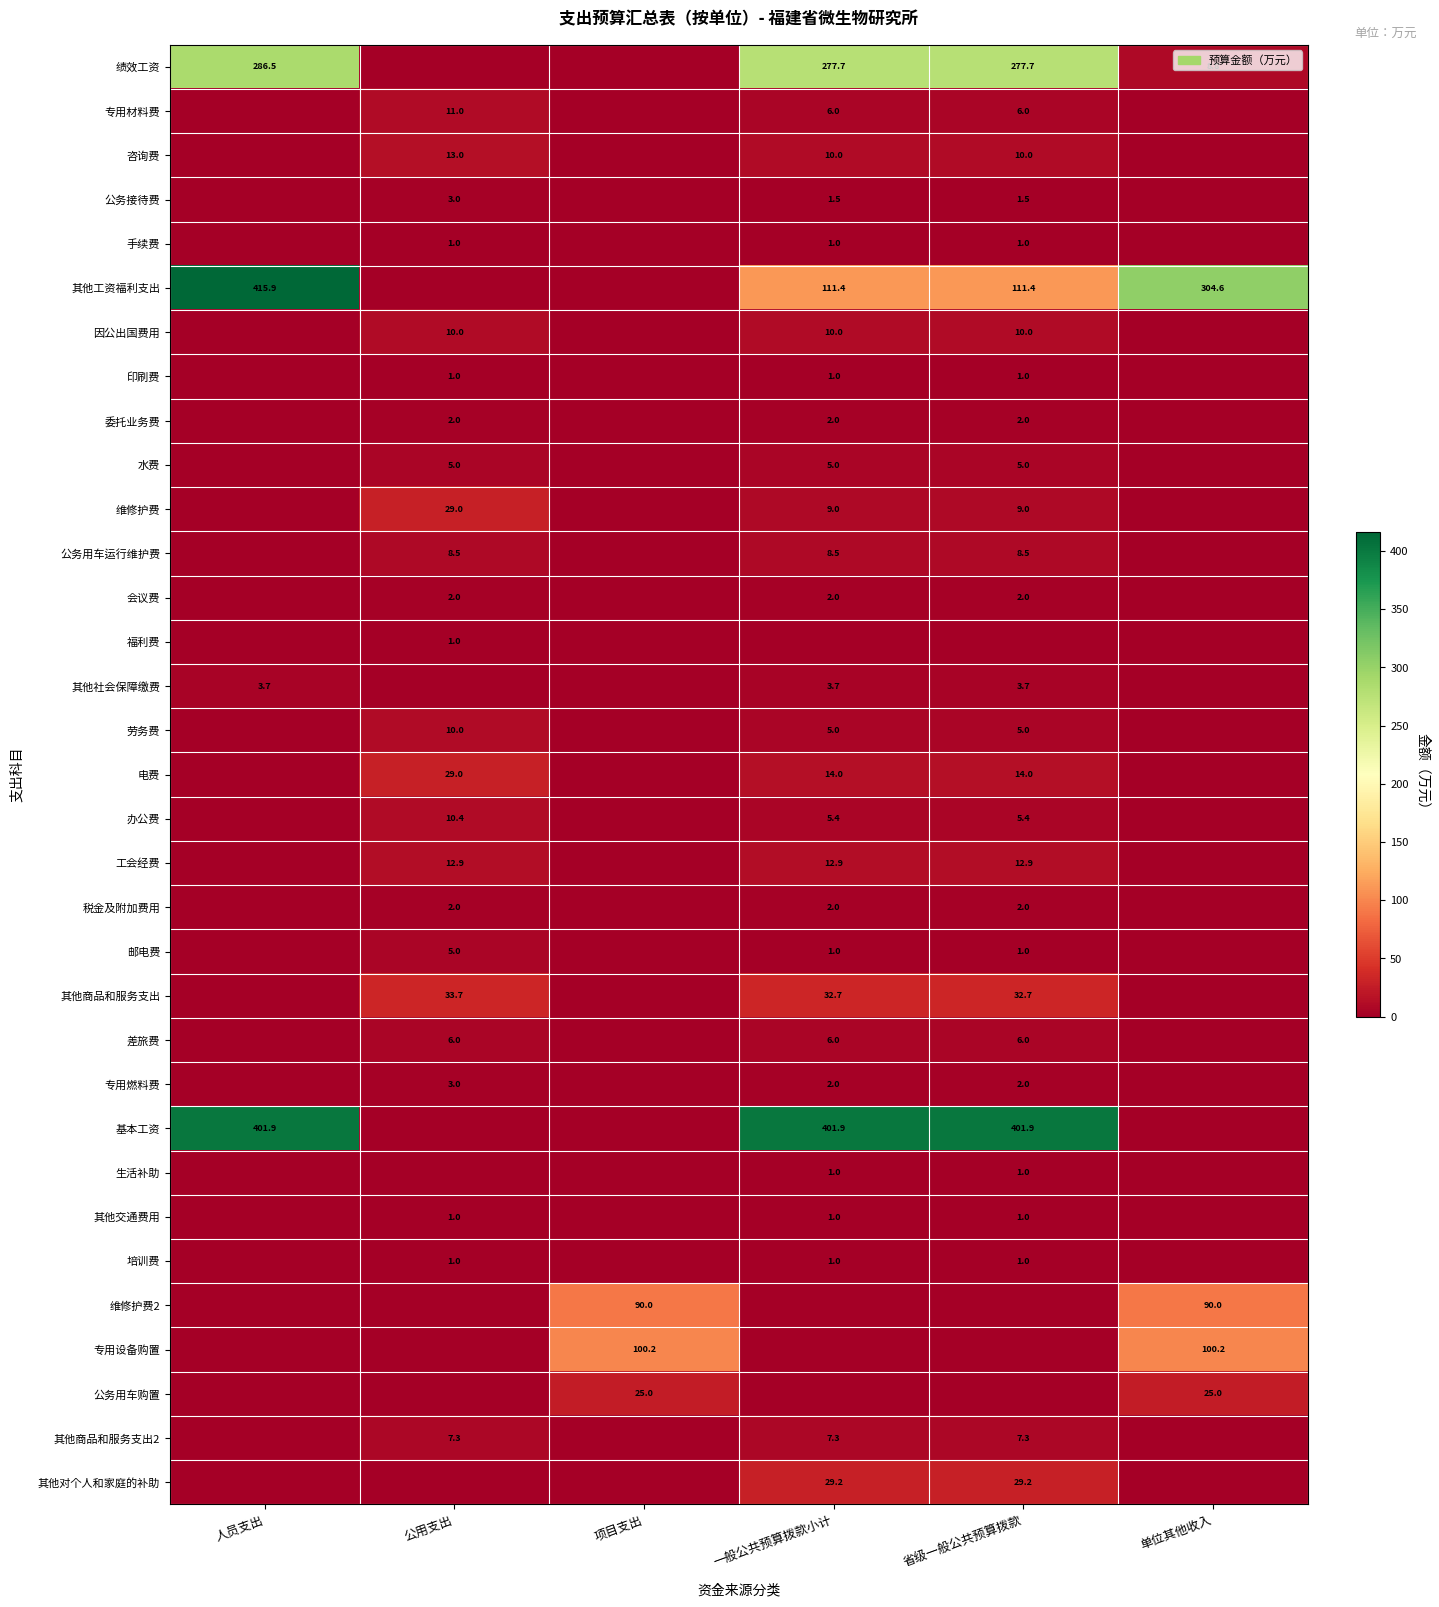

The 公务接待费 series shows 0.5 at 一般公共预算拨款小计. True or false?

False